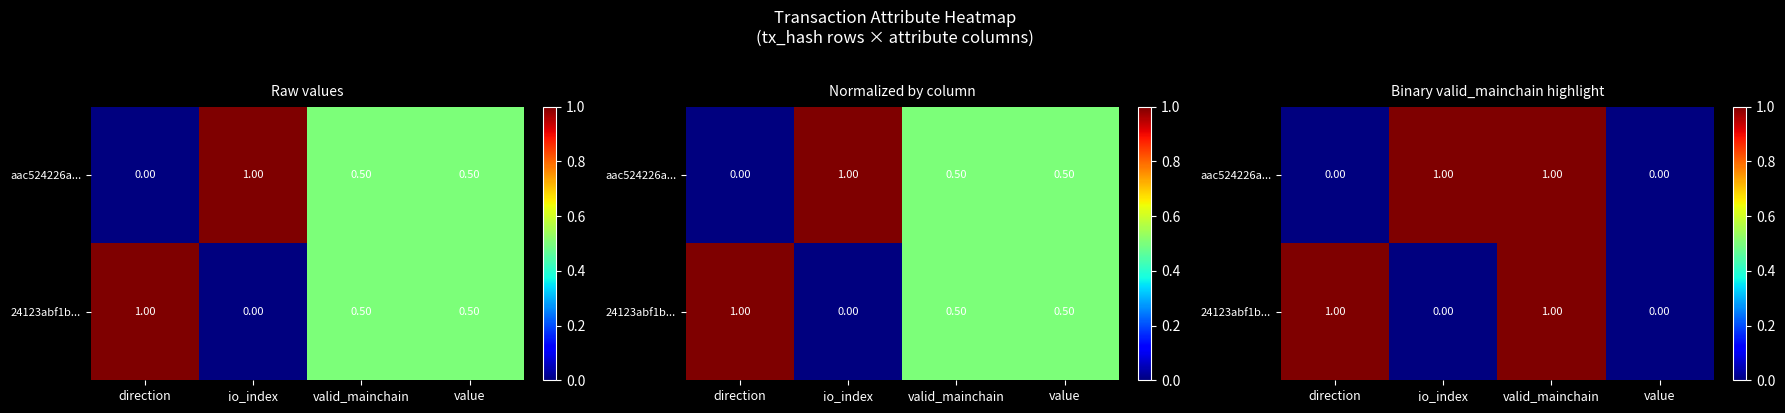

What is the sum of all 24123abf1b... values?

2